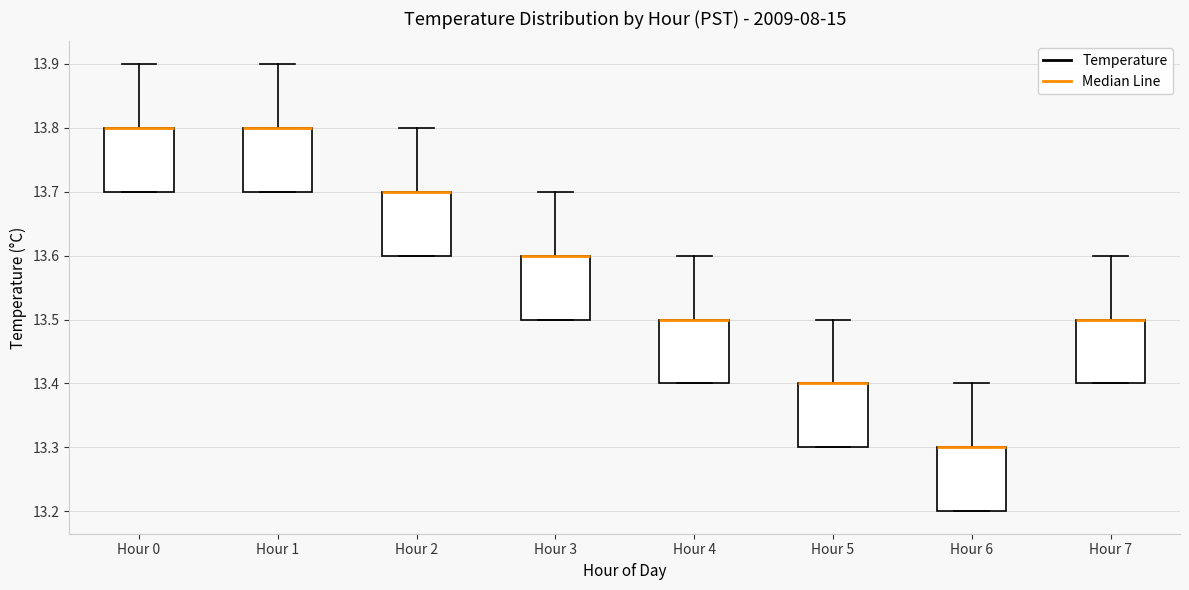

Where is the lower edge of the box for Hour 0 on the y-axis? The values are not printed on the chart, so give them approximately, as read against the axis.

13.7